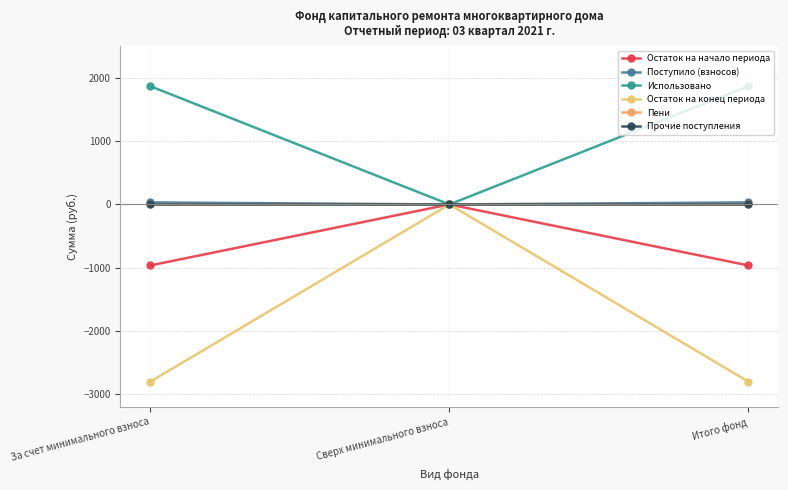

Is this an area chart (filled region under the line)?

No